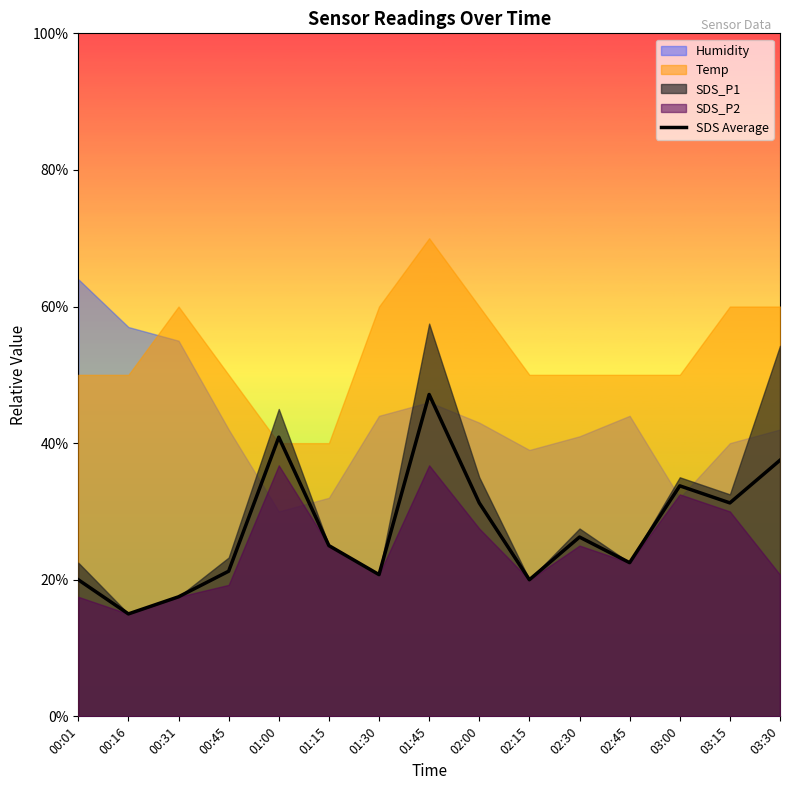

Approximately how many times larger is the value at 01:15 compared to 02:00?

0.8